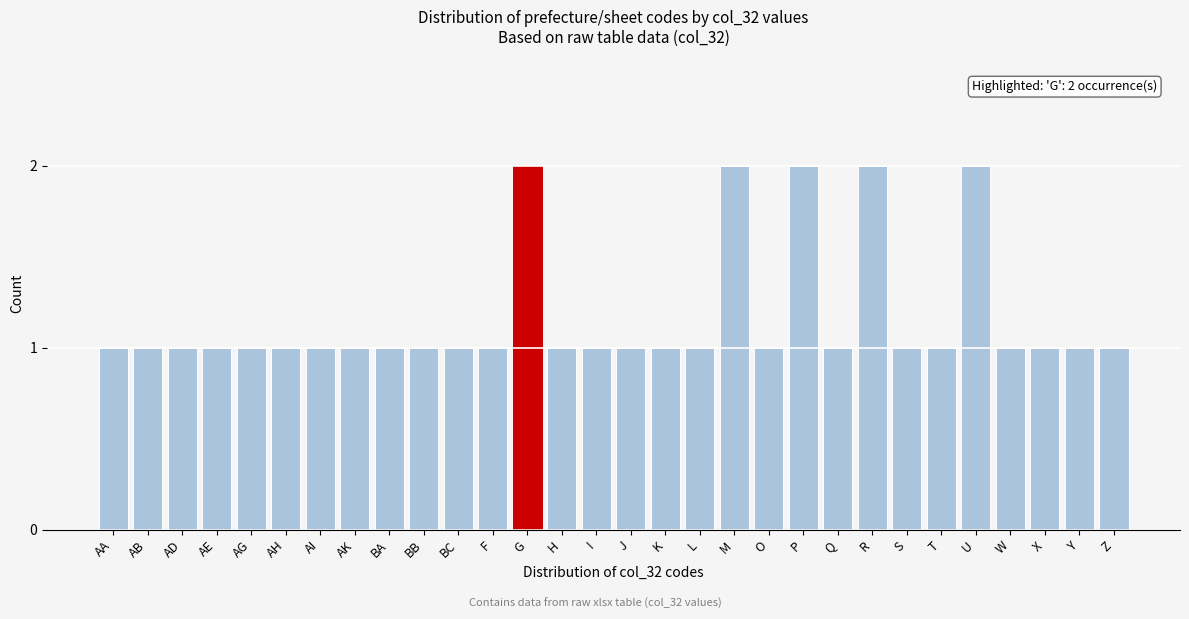

Reading left to right, list all the values displayed in this chart.

1	1	1	1	1	1	1	1	1	1	1	1	2	1	1	1	1	1	2	1	2	1	2	1	1	2	1	1	1	1